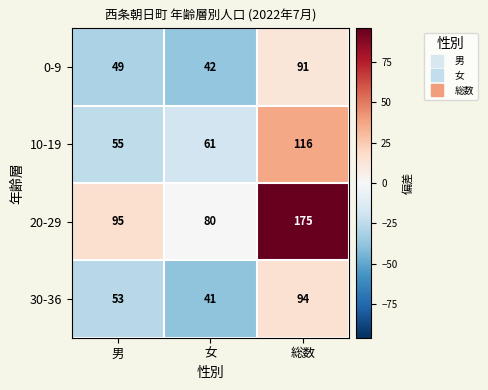

Which series has the largest total across all categories?

20-29